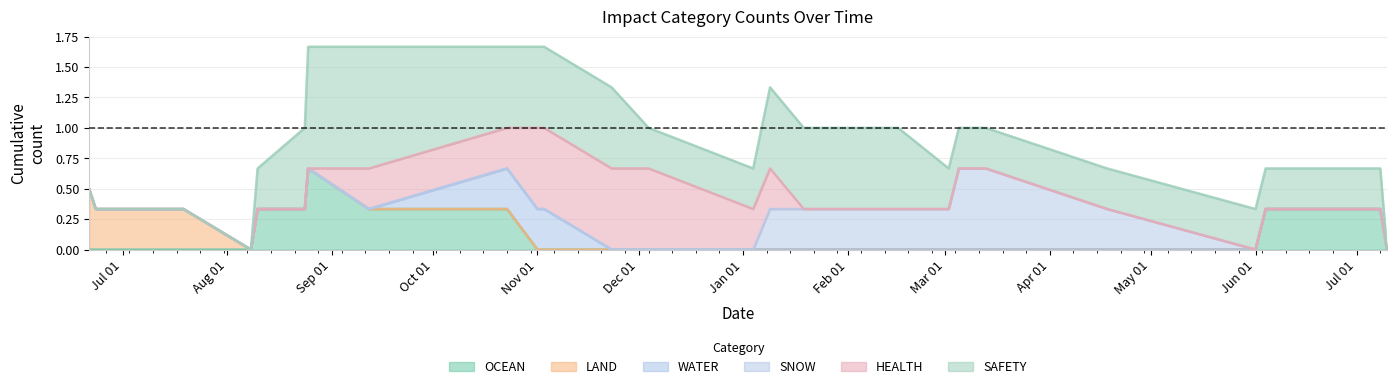

After their last crossing, which series has the higher values: SAFETY or HEALTH?

SAFETY